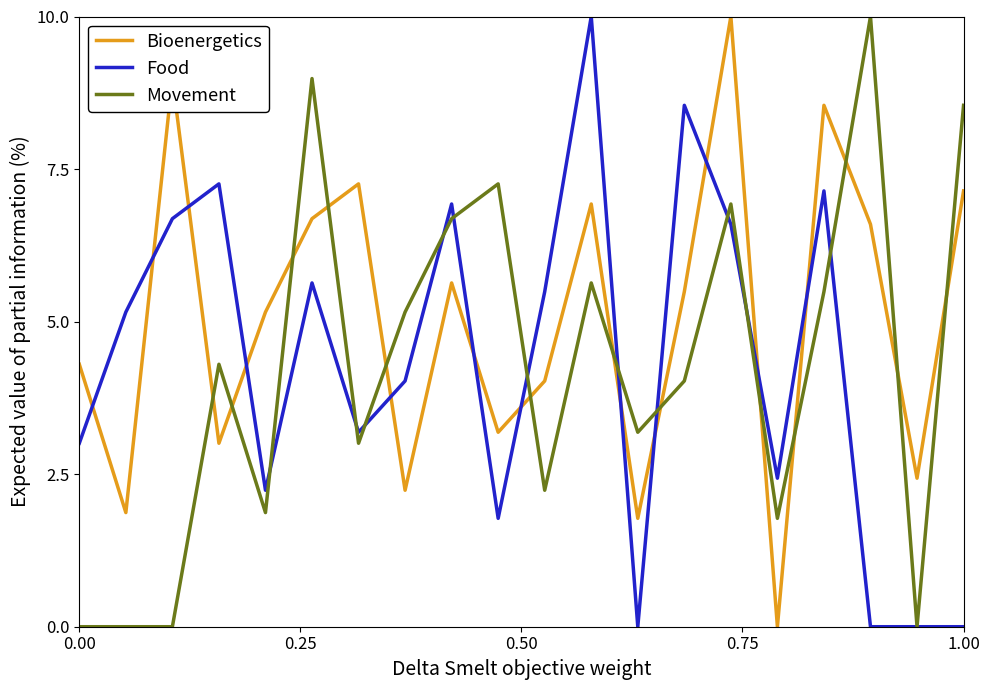

How many times do Food and Bioenergetics cross each other?

12